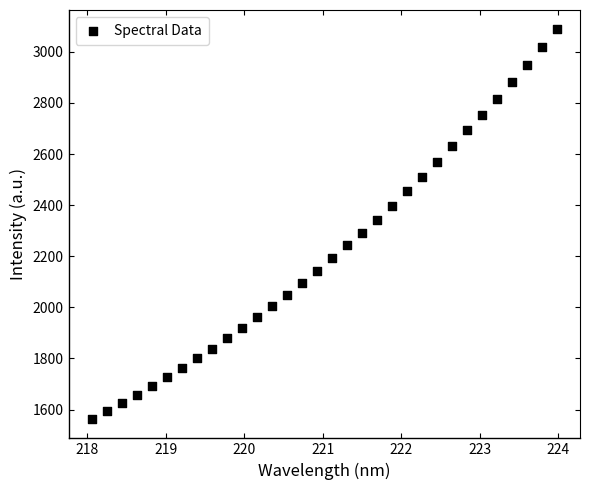

What Y value in the scatter plot is closest to 2325?

2341.8